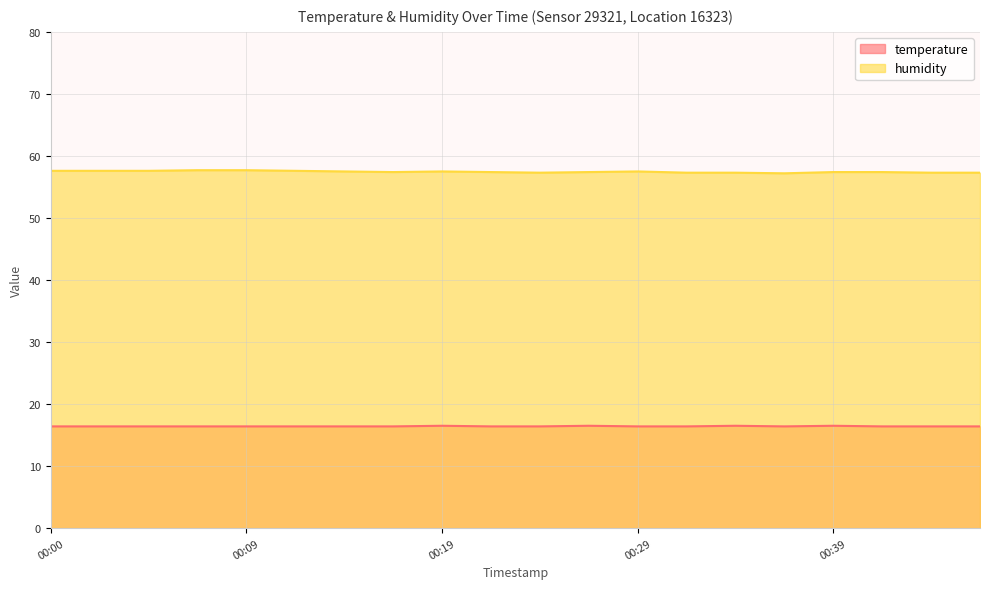

Count the number of categories in the chart.

20